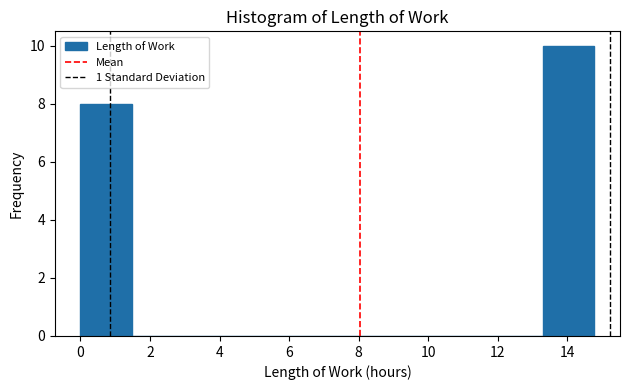

Reading left to right, list every bar in this chart as the range it spans on the x-axis followed by its height. Neither the bar edges nor the heights are printed on the chart, so give them approximately, as read against the axes.

0.0 to 1.4: 8
1.4 to 3.0: 0
3.0 to 4.4: 0
4.4 to 6.0: 0
6.0 to 7.4: 0
7.4 to 8.8: 0
8.8 to 10.4: 0
10.4 to 11.8: 0
11.8 to 13.4: 0
13.4 to 14.8: 10